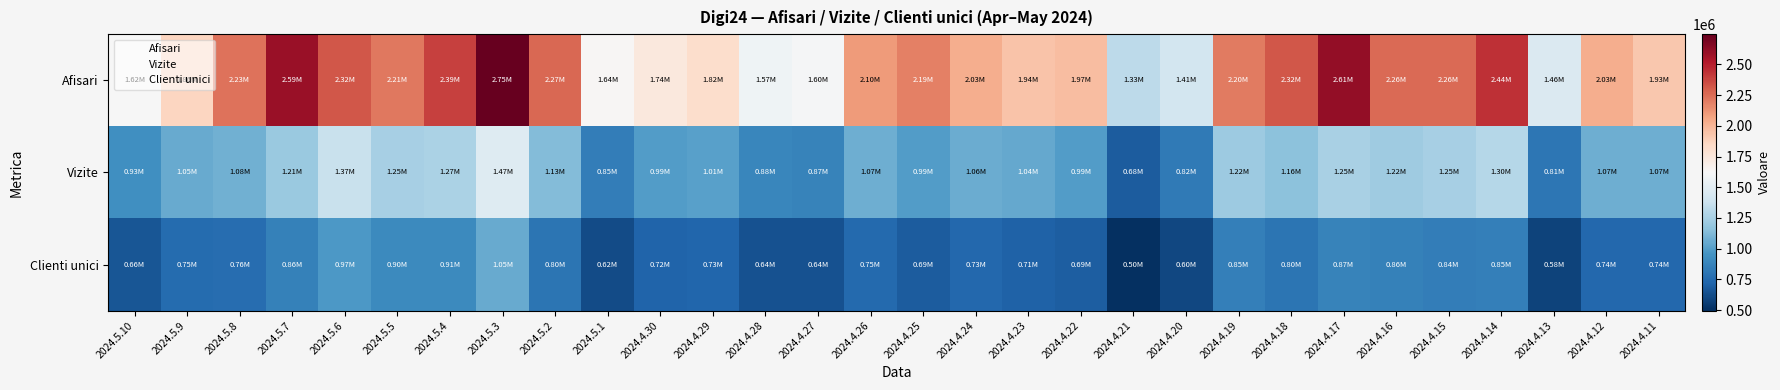

Rank the series by their maximum value, from lowest to highest.

Clienti unici, Vizite, Afisari